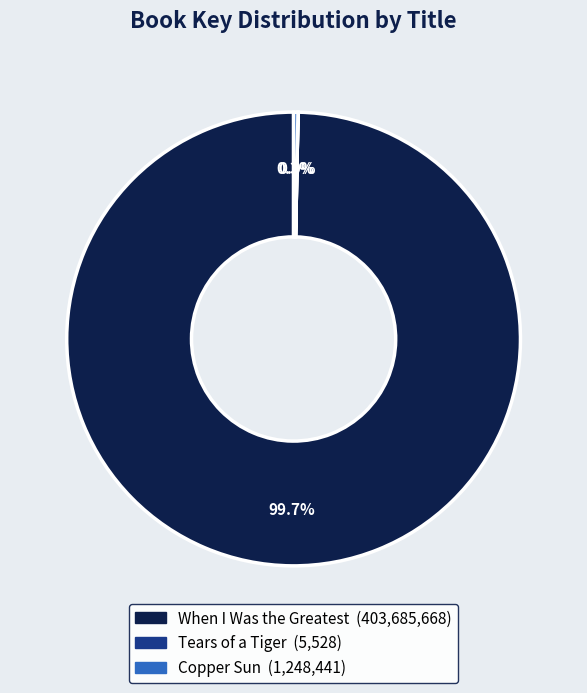

What is the majority slice?

When I Was the Greatest